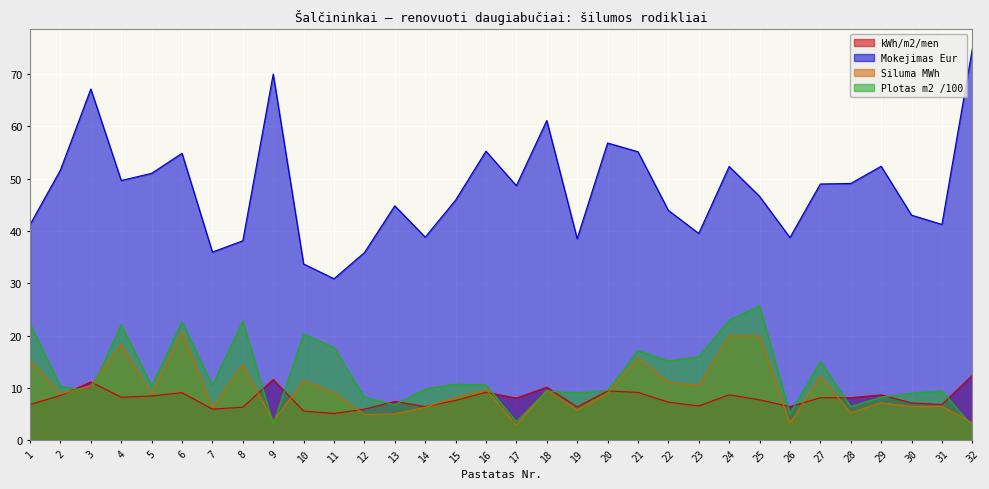

What is the sum of all Mokejimas Eur values?

1535.7